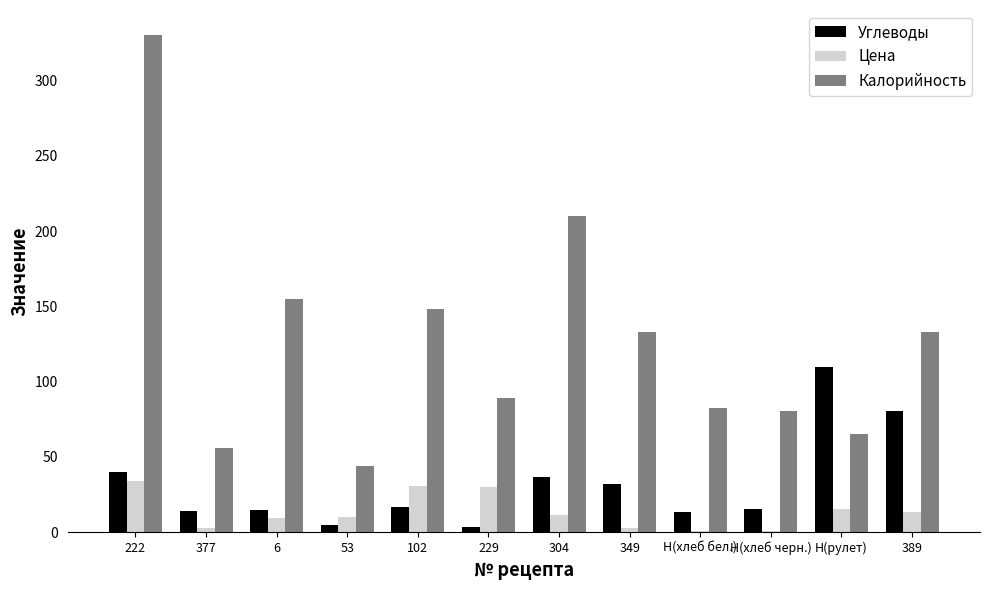

What is the approximate value of Калорийность at 389?

132.8